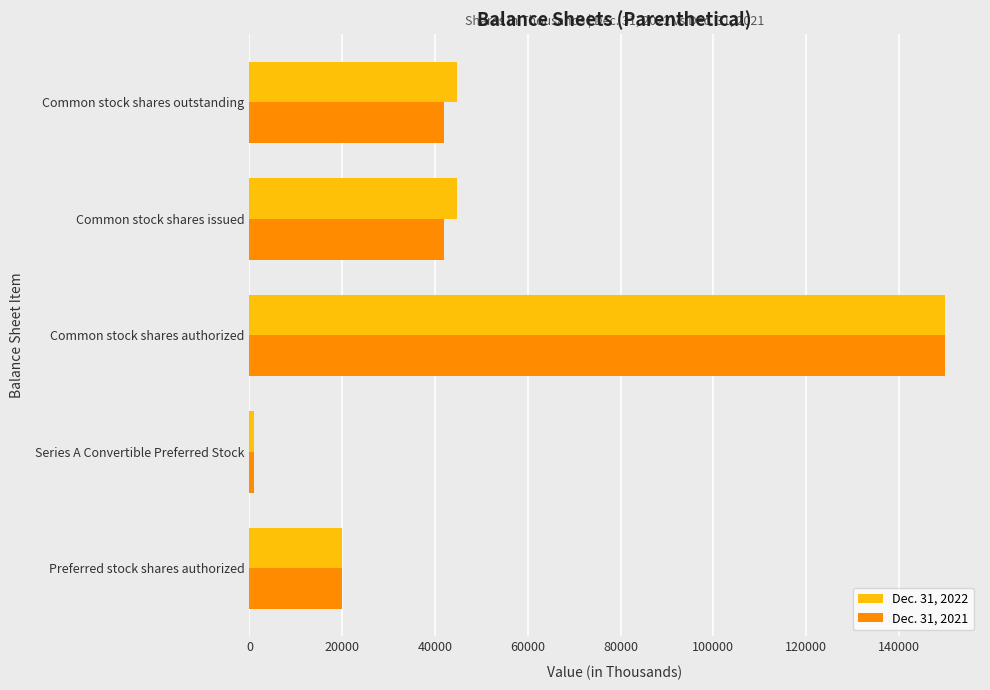

Rank the series by their average value, from lowest to highest.

Dec. 31, 2021, Dec. 31, 2022